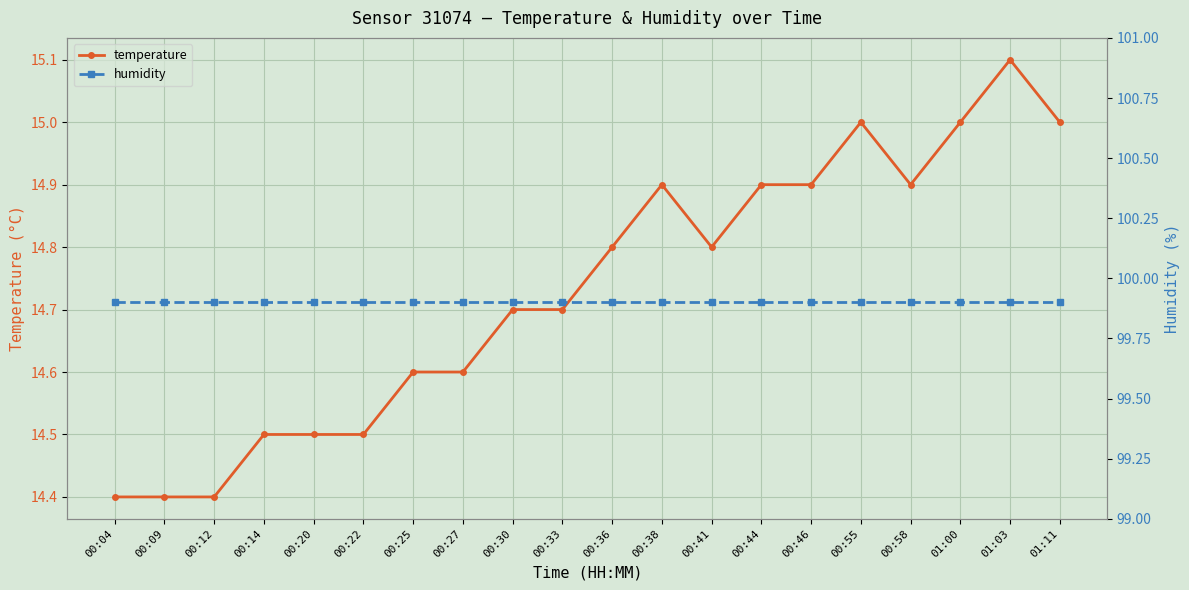

Between 00:09 and 00:33, which series saw the biggest shift?

temperature